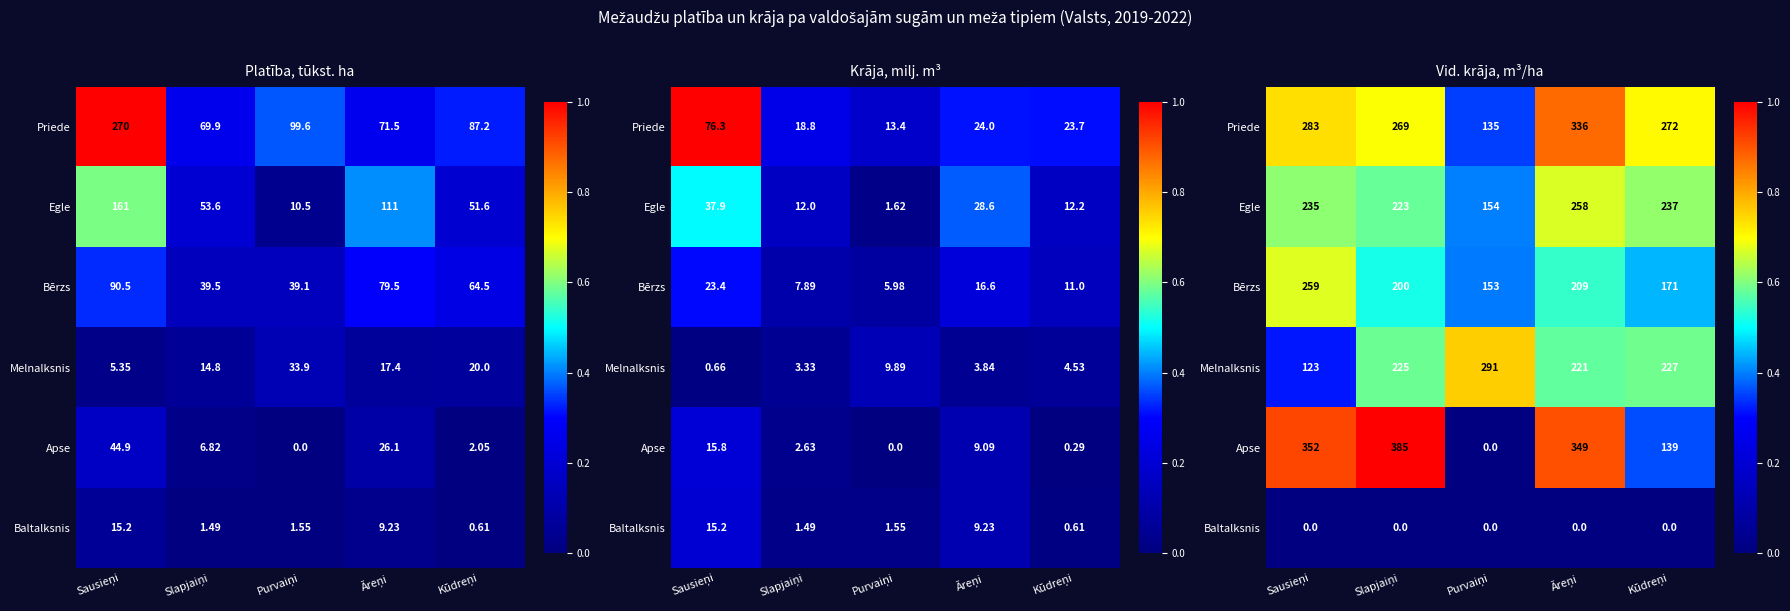

The Priede series shows 0.4 at Purvaiņi. True or false?

True